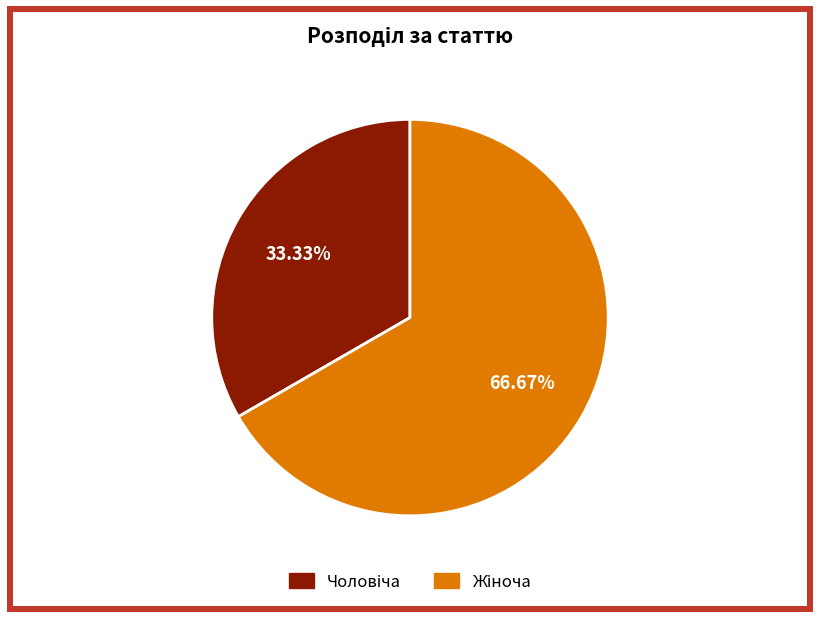

Does any single category account for the majority?

Yes